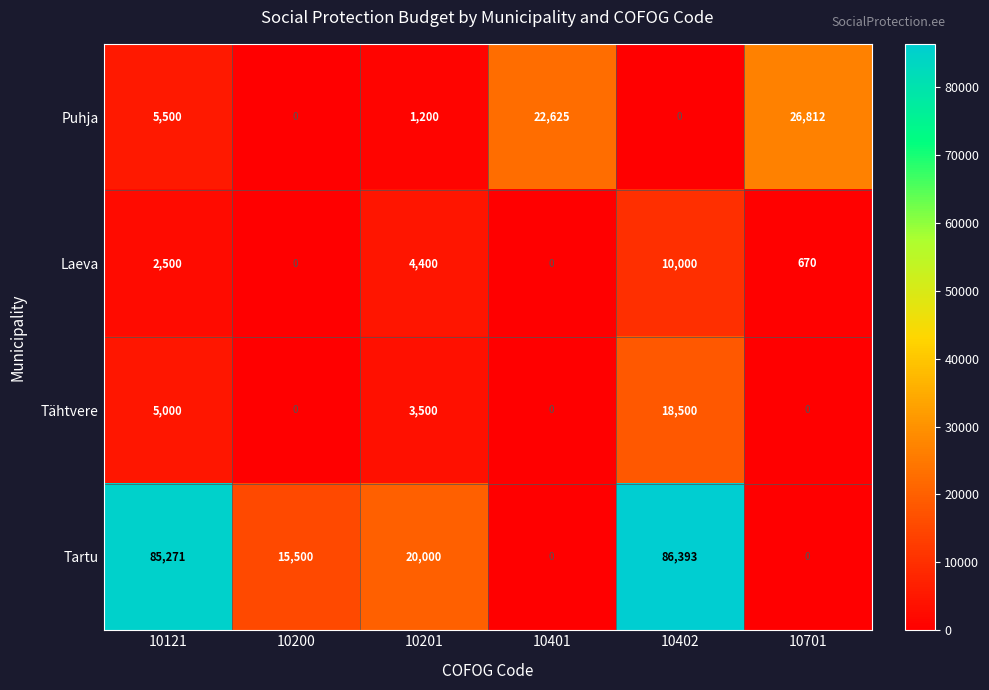

What is the spread (max minus min) of values at 10121?

82771